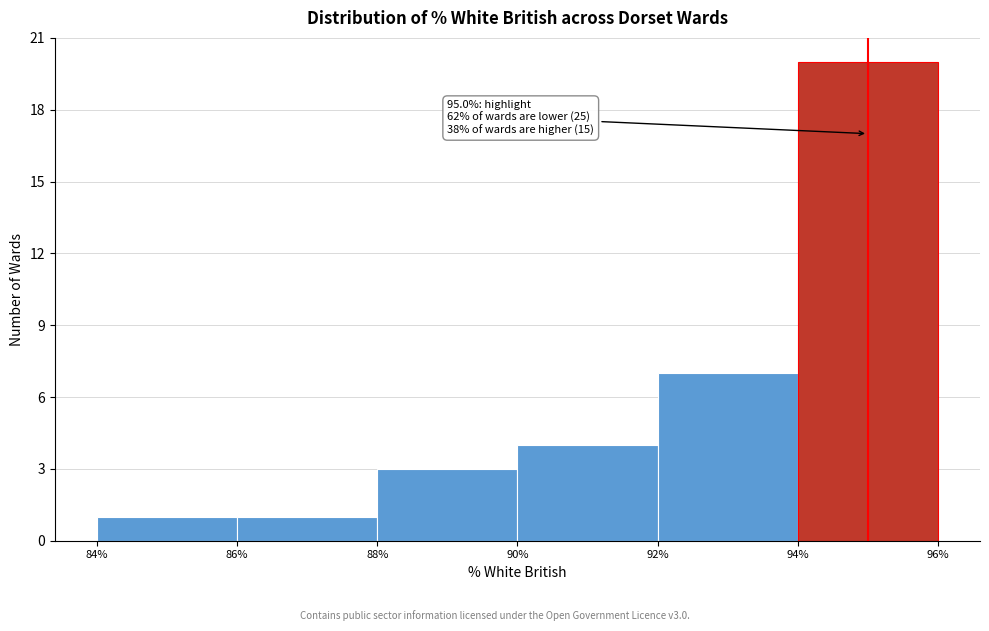

Over which range of the x-axis is the bar tallest?

94% to 96%